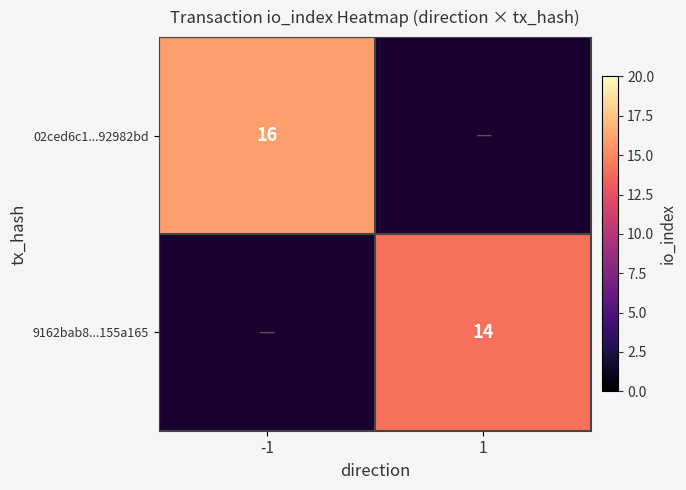

The 02ced6c1...92982bd series shows 16 at -1. True or false?

True